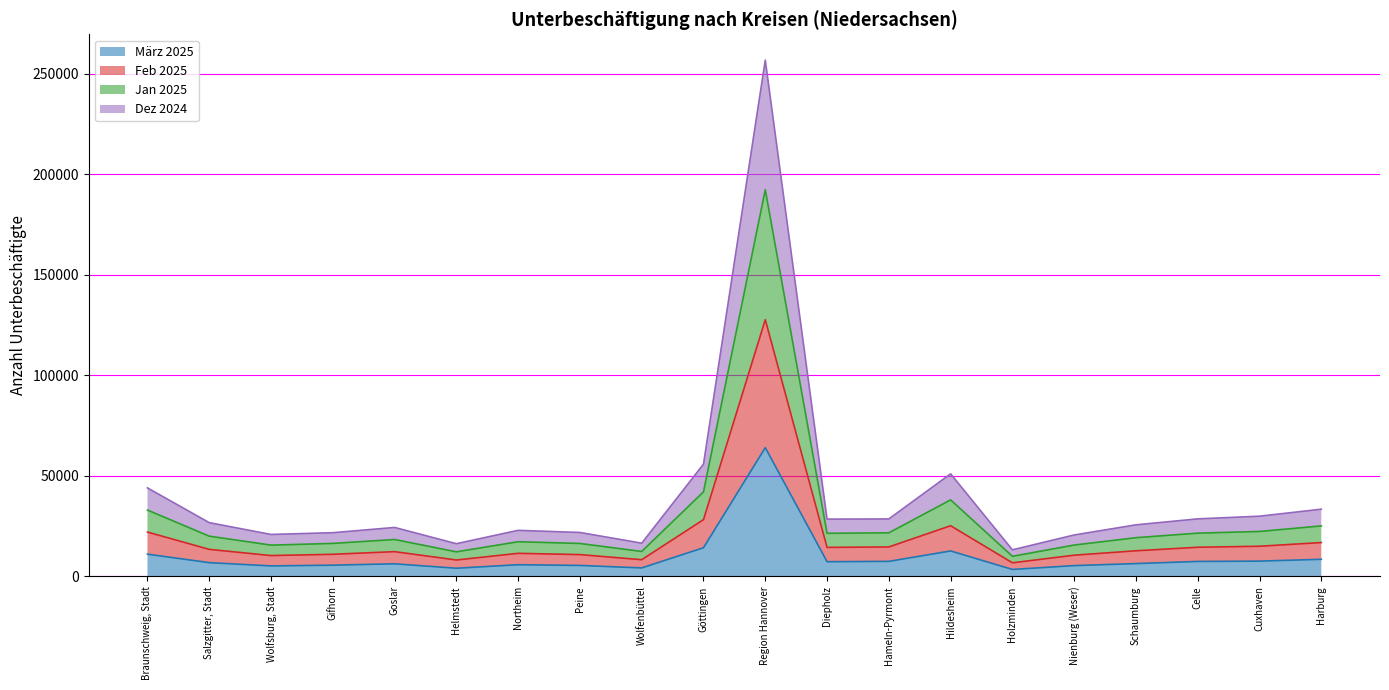

Between Holzminden and Celle, which series saw the biggest shift?

Jan 2025